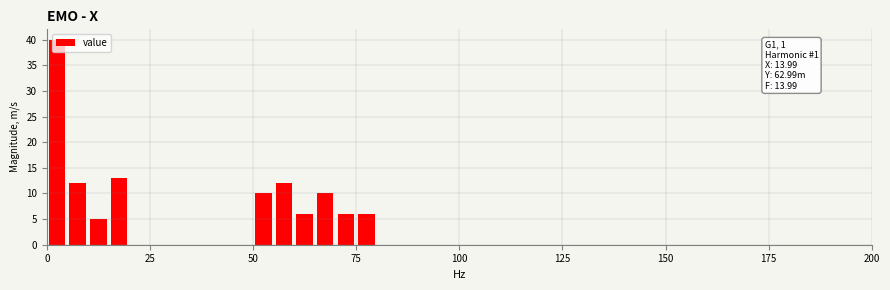

Read against the x-axis, roughly where is the centre of the tallest bar?

5